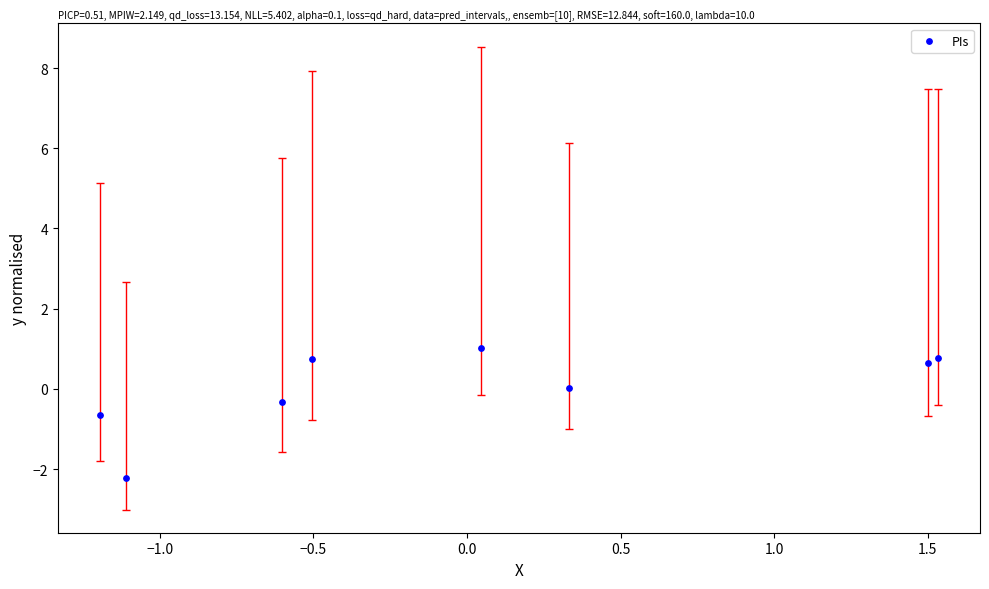

What is the range of Y values (max minus min)?

3.2